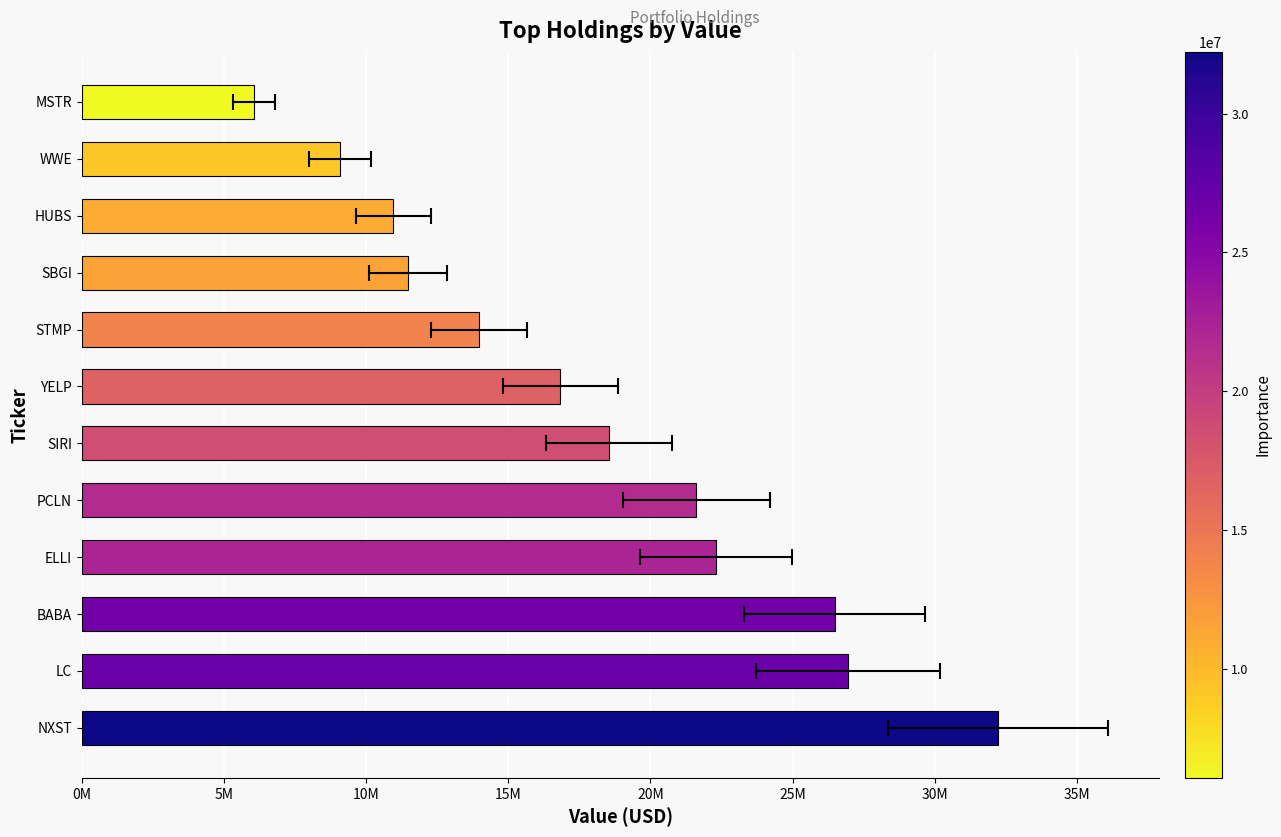

What is the smallest value displayed?

6063000